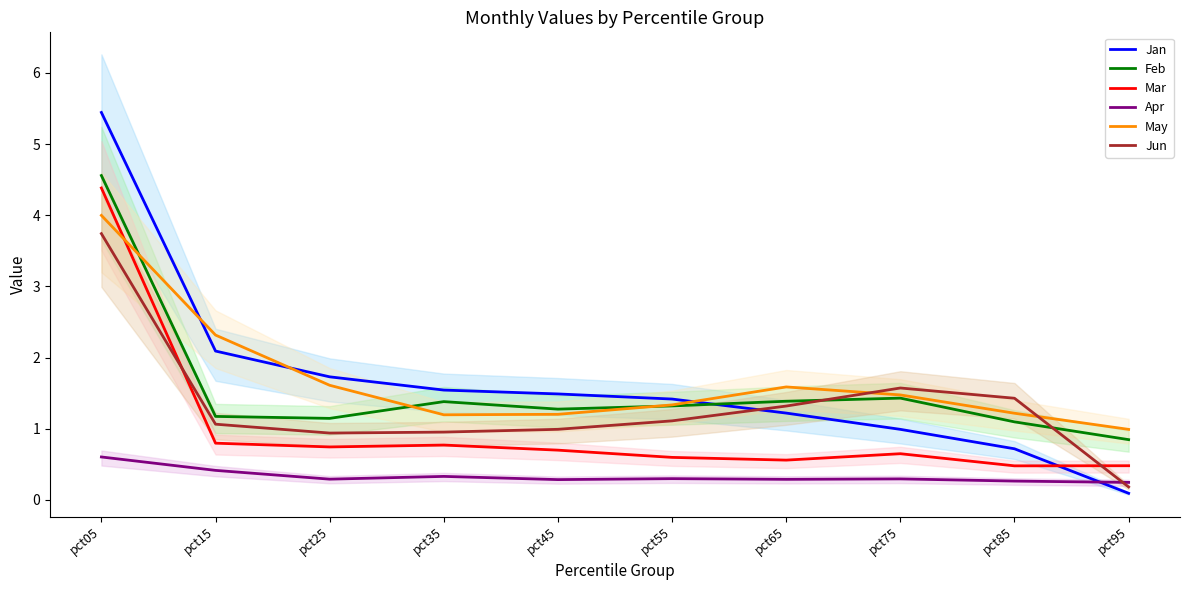

Where do Jun and Mar first cross each other?

pct05 and pct15